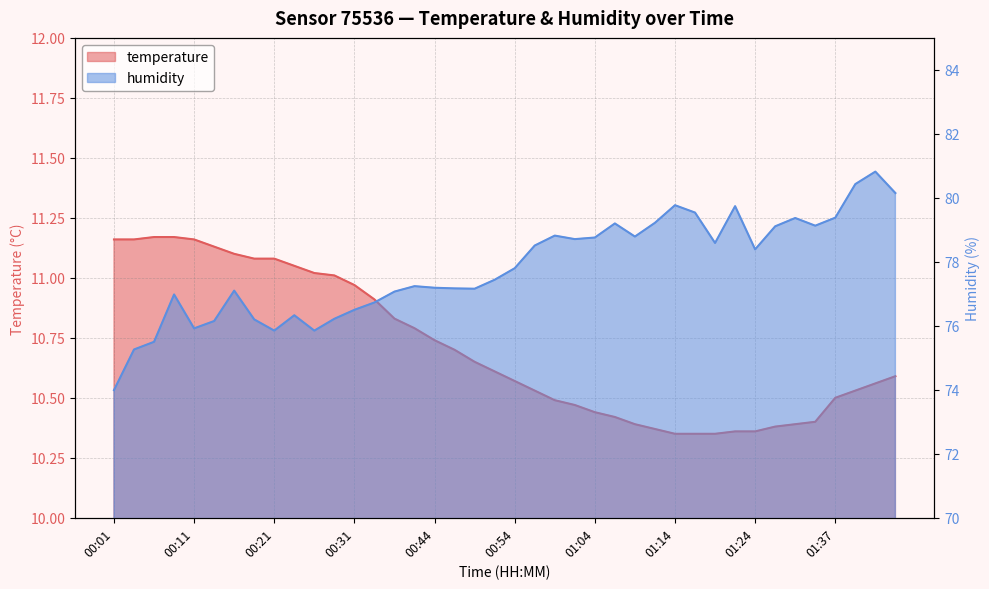

What position from the right is 01:45?

1